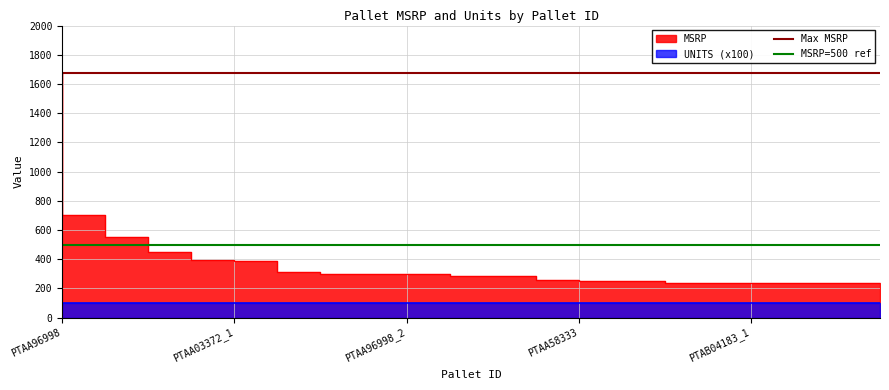

What is the minimum value for MSRP=500 ref?

500.0